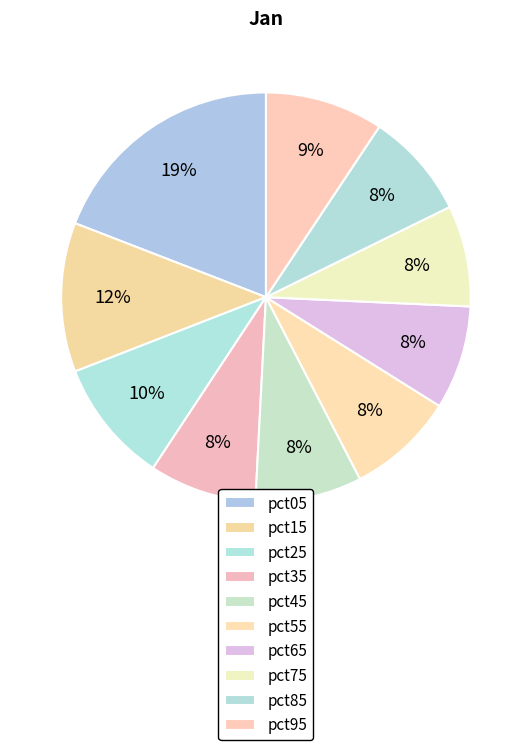

How many slices are in this pie chart?

10